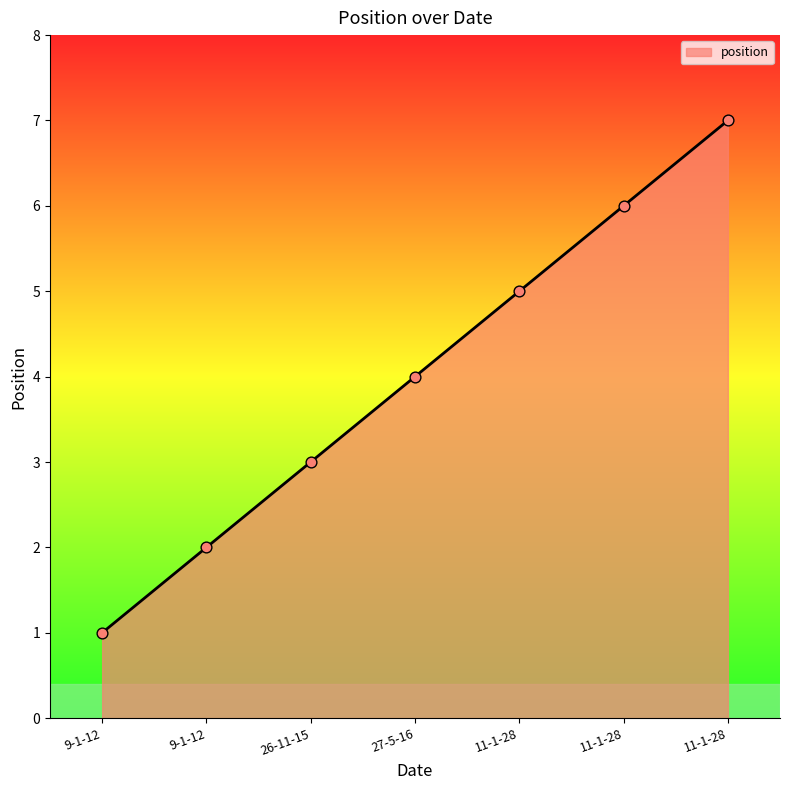

What is the change in value from 27-5-16 to 11-1-28?

+3